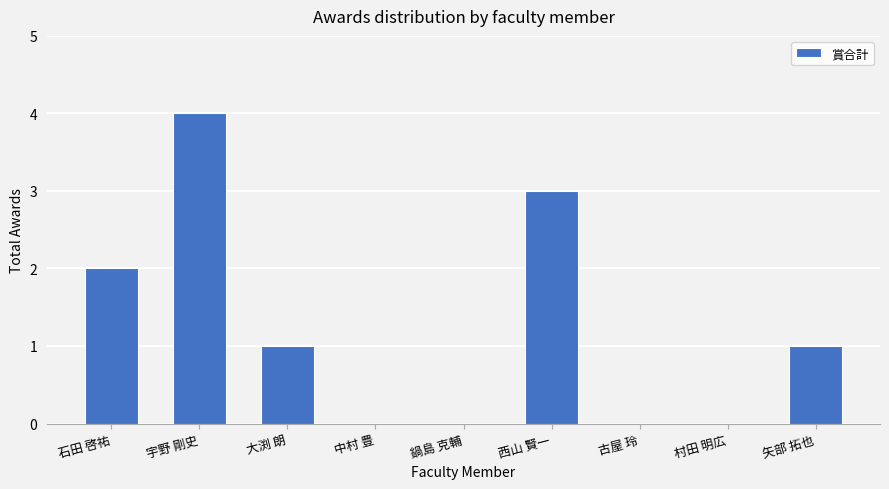

What is the sum of all values?

11